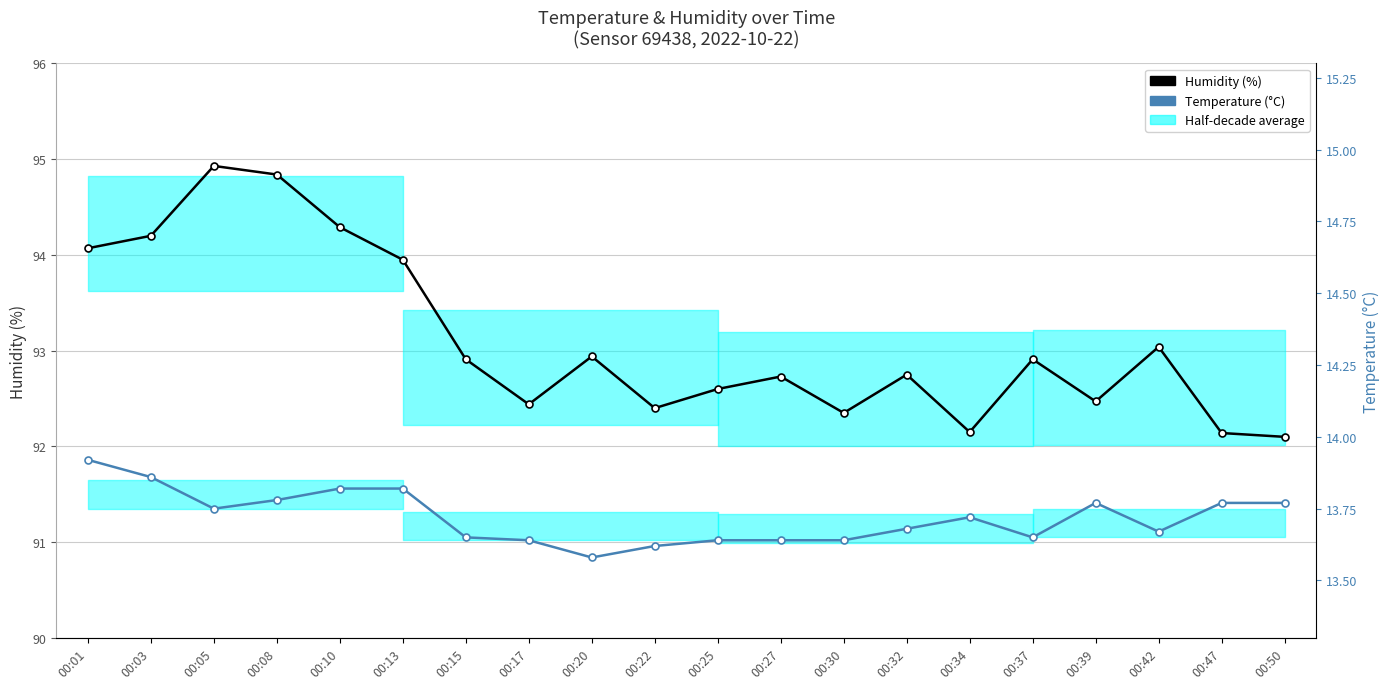

What is the sum of the Humidity (%) values at 00:30 and 00:08?

187.2